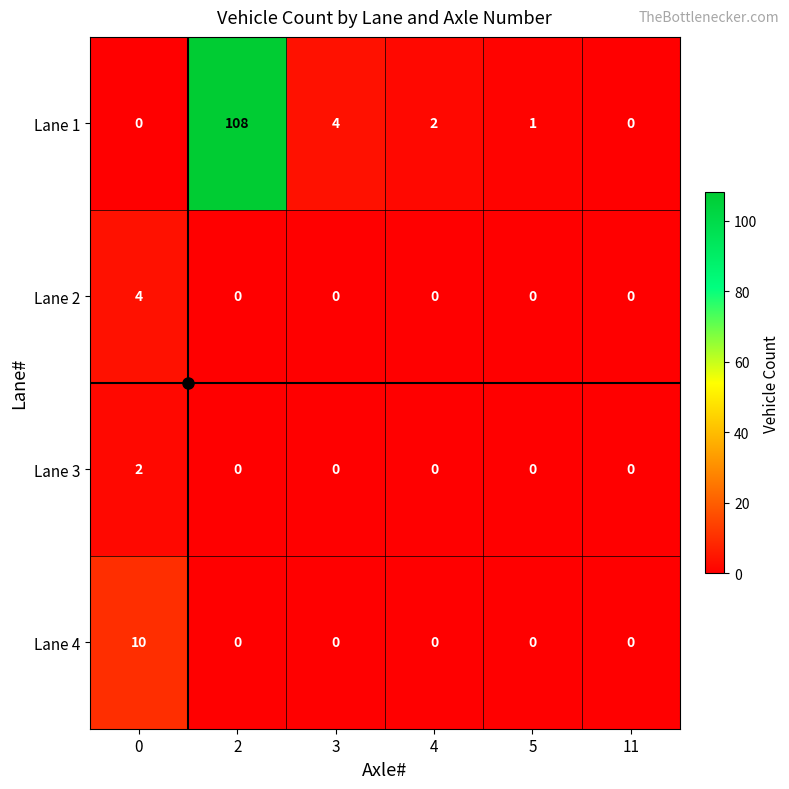

Is it true that Lane 1 equals 44 at 2?

False